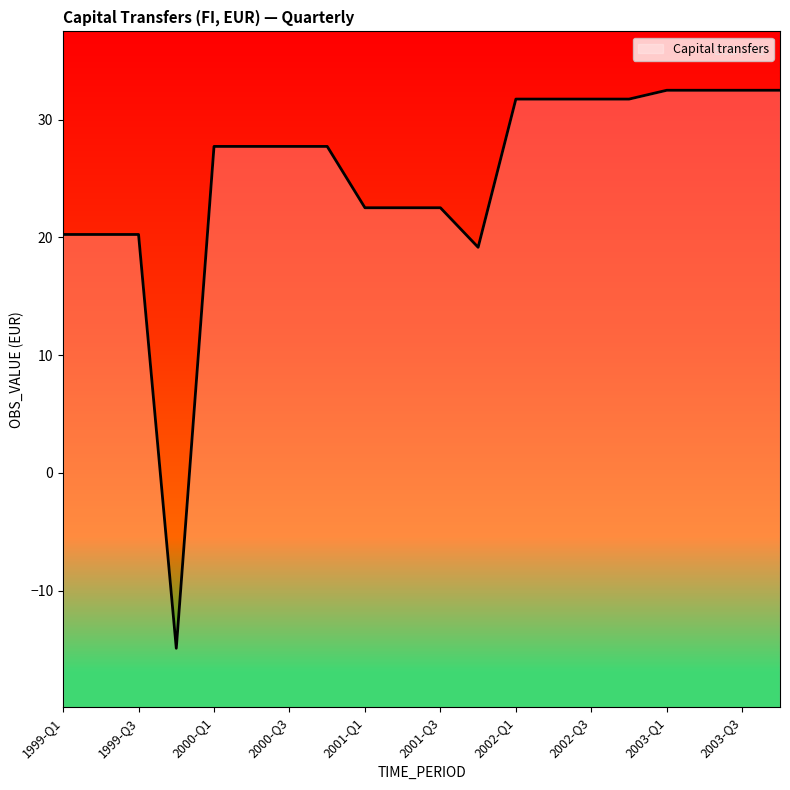

List the labels in order of value, smallest first.

1999-Q4, 2001-Q4, 1999-Q1, 1999-Q2, 1999-Q3, 2001-Q1, 2001-Q2, 2001-Q3, 2000-Q1, 2000-Q2, 2000-Q3, 2000-Q4, 2002-Q1, 2002-Q2, 2002-Q3, 2002-Q4, 2003-Q1, 2003-Q2, 2003-Q3, 2003-Q4